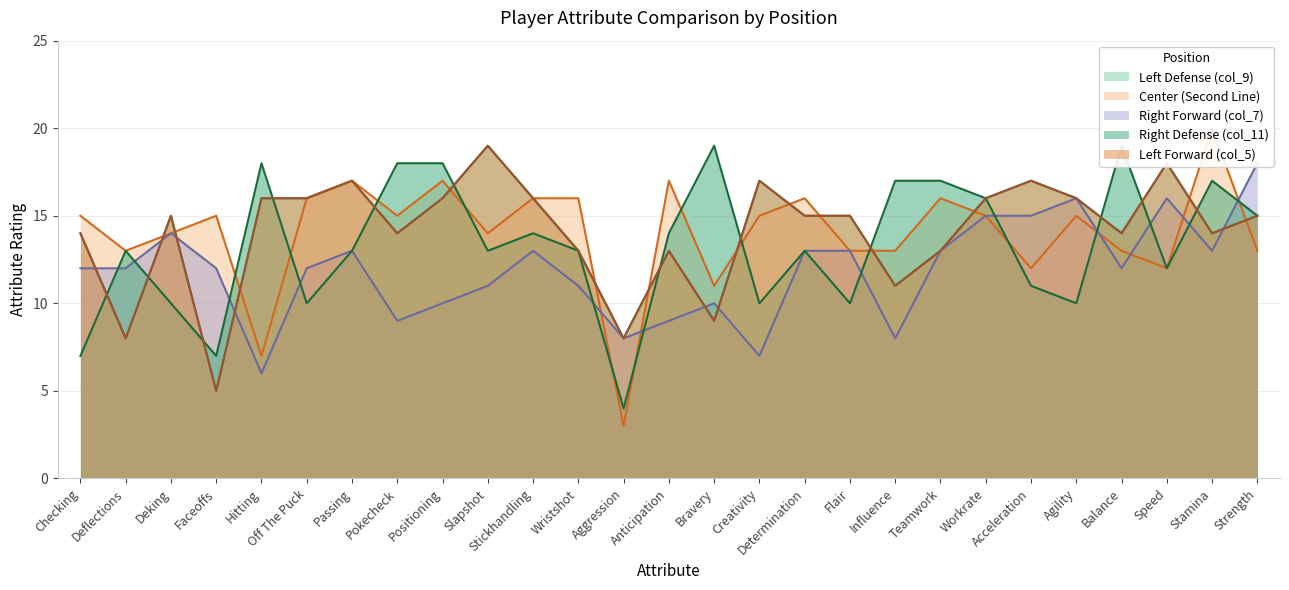

In Left Defense (col_9), how many points are lower than both neighbors (excluding endpoints)?

8